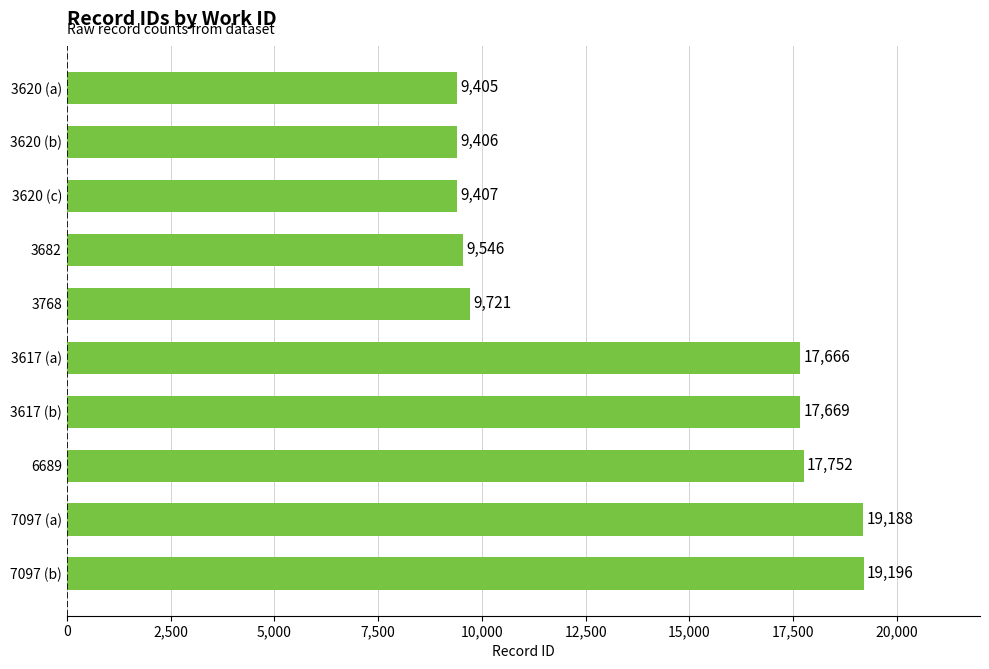

The chart shows a value of 4222 at 7097 (b). True or false?

False